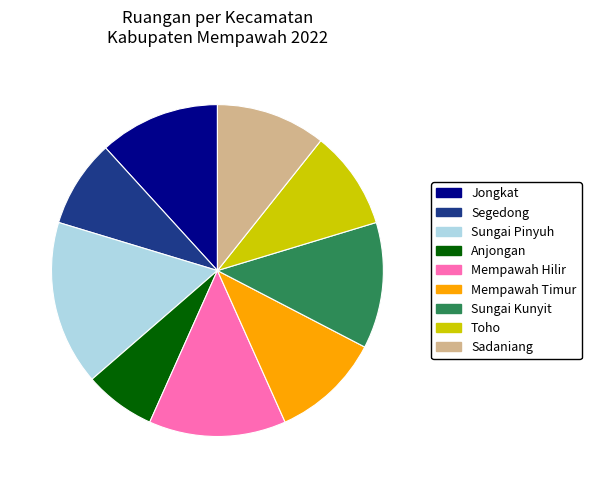

True or false: Sungai Kunyit accounts for 12% of the total.

True